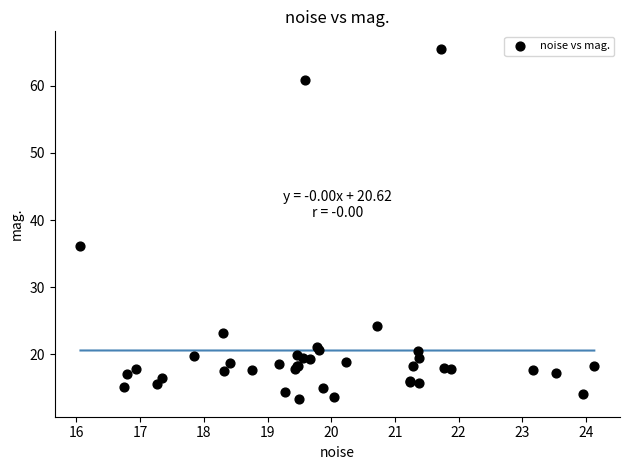

What Y value in the scatter plot is closest to 39?

36.2